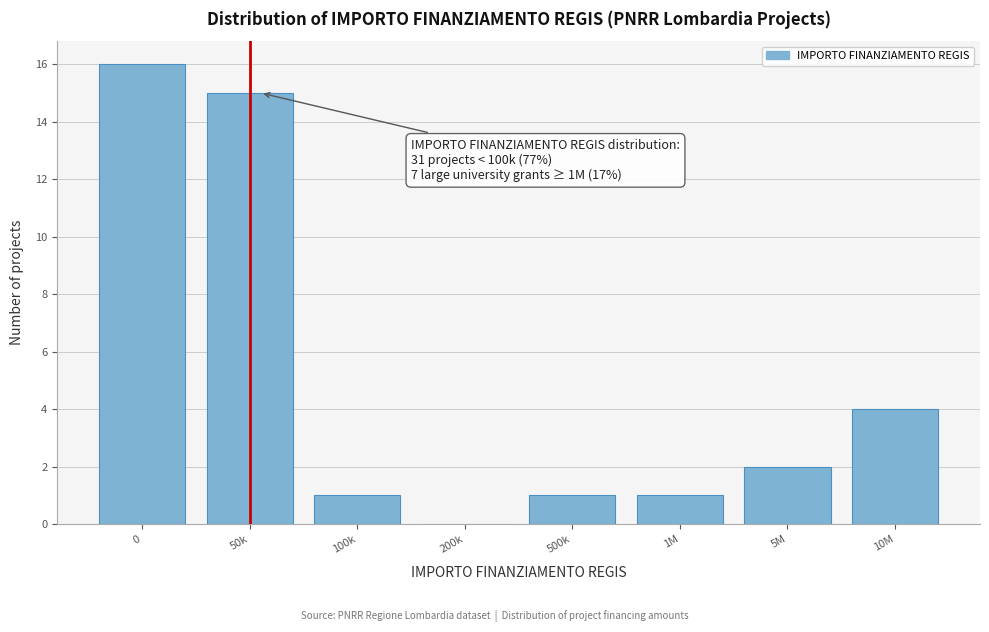

Reading left to right, transcribe all the data shown in this chart.

0=16	50k=15	100k=1	200k=0	500k=1	1M=1	5M=2	10M=4